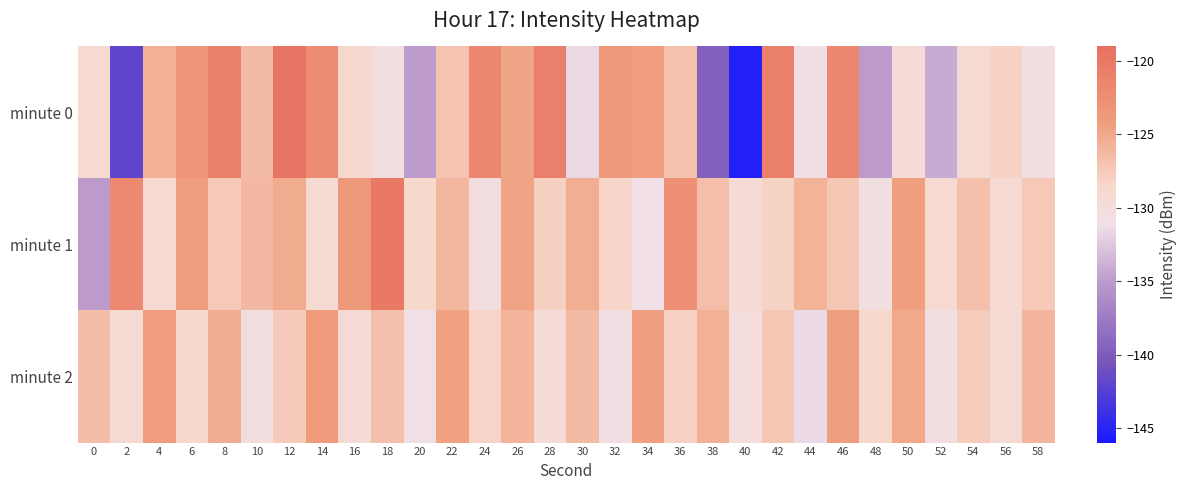

At which category is the sum across all series the highest?

12